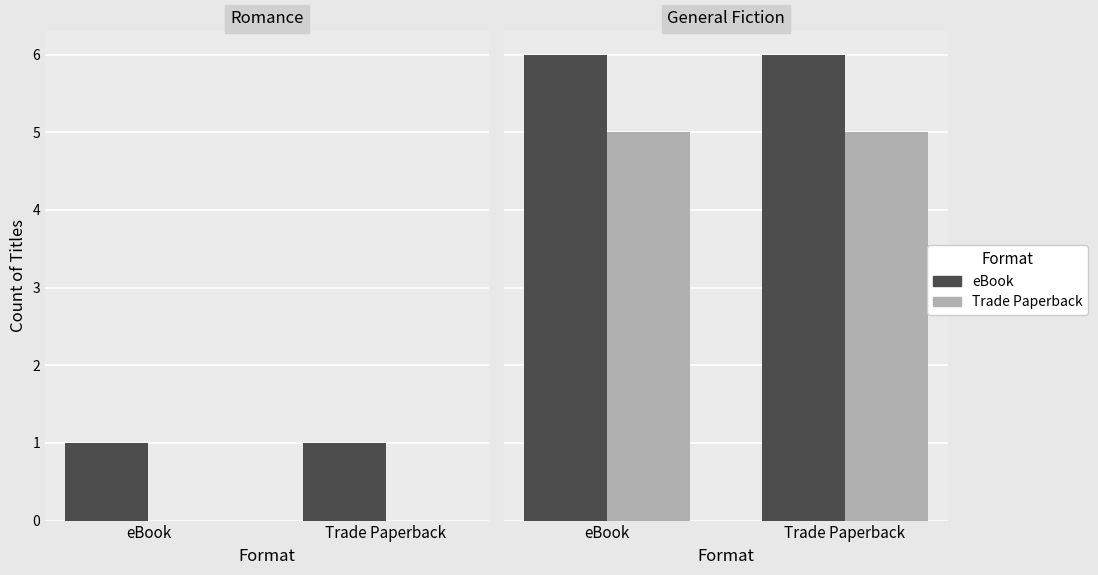

List the labels in order of eBook count value, largest first.

eBook, Trade Paperback